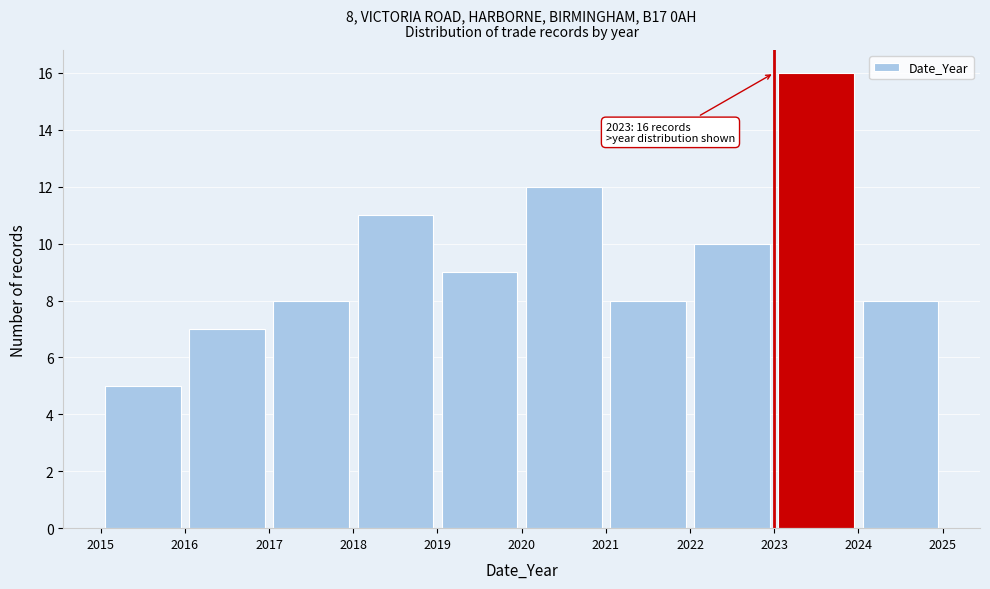

Over which range of the x-axis is the bar tallest?

2023 to 2024